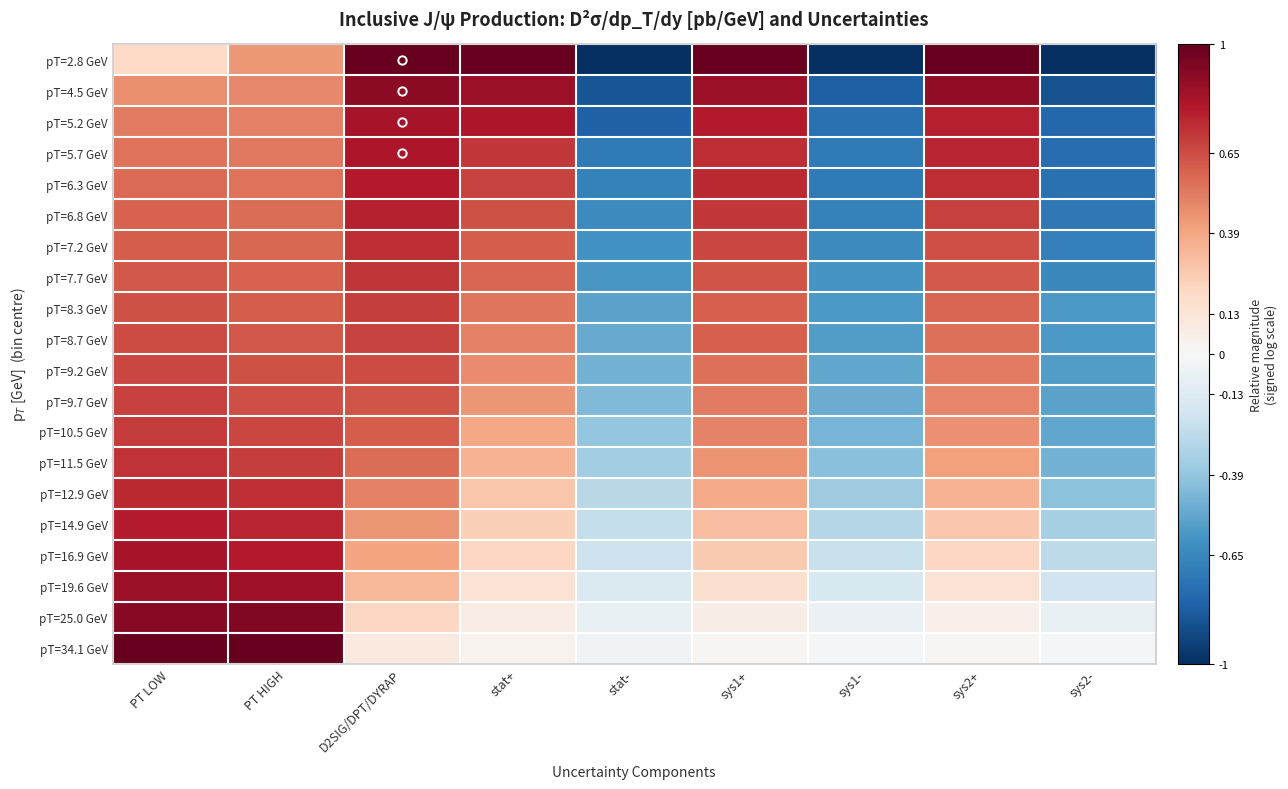

What is the greatest value displayed?

1.0